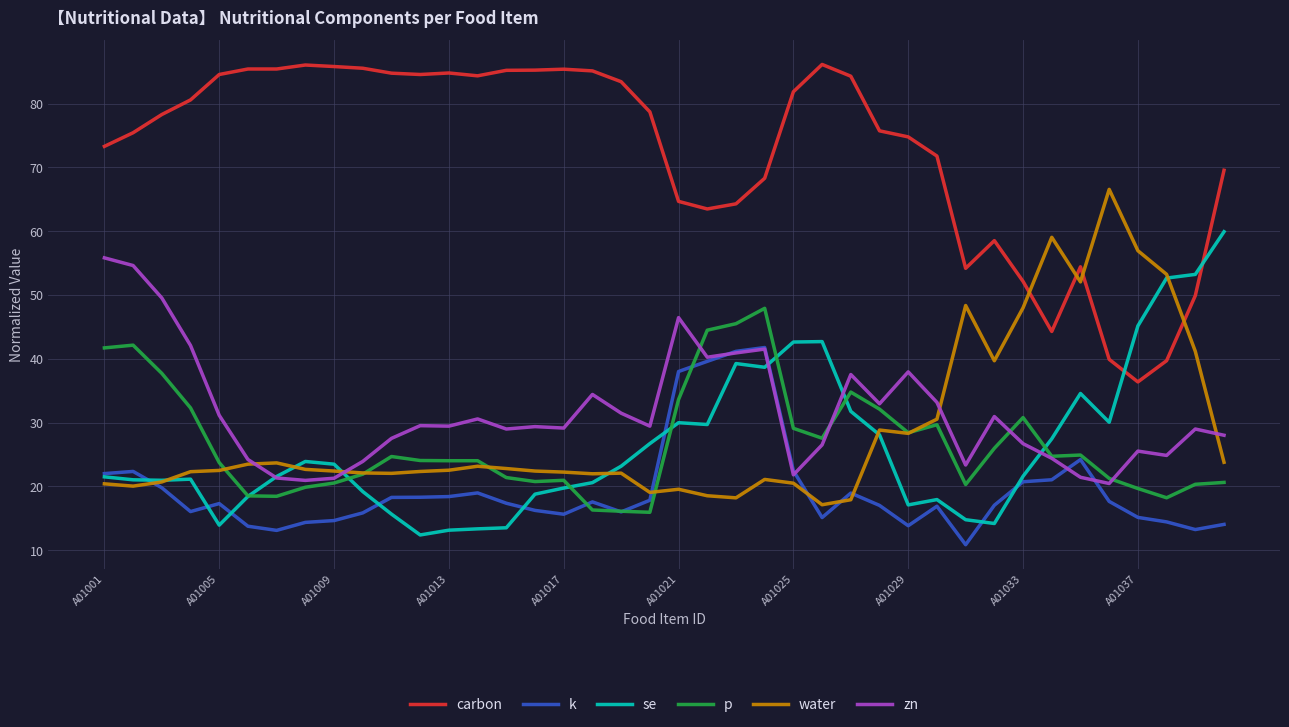

What is the minimum value for k?

10.9